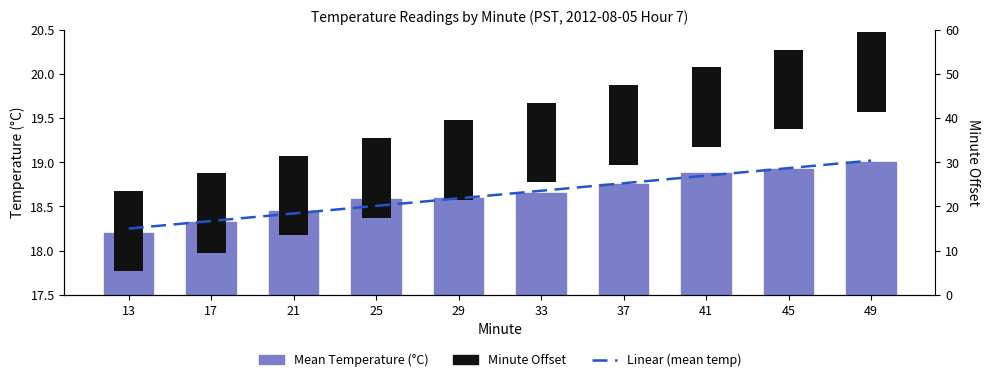

At 37, list the series in order from smallest to largest.

Mean Temperature (°C), Linear (mean temp)